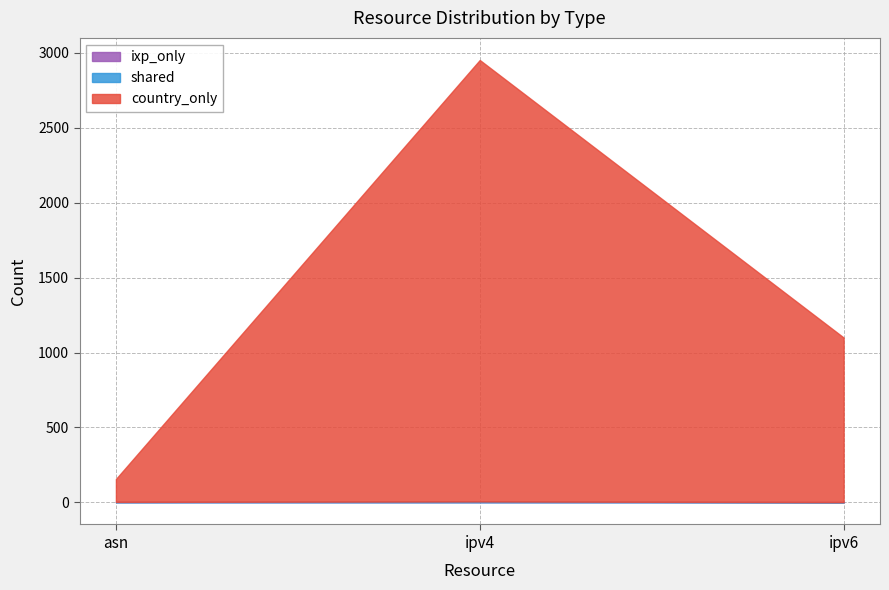

What is the label of the 2nd point from the left?

ipv4